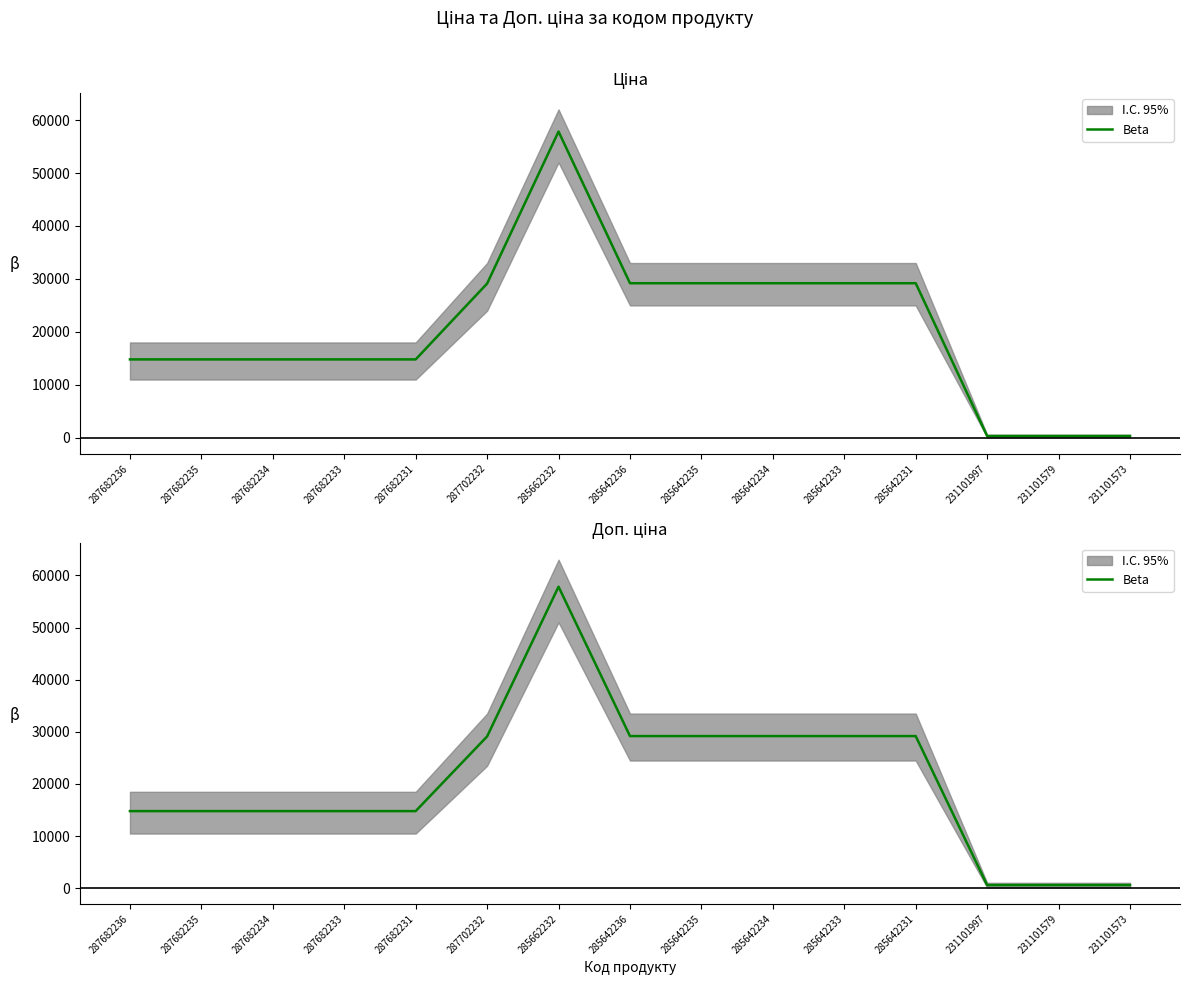

How many interior local peaks (higher than both neighbors) does the data have?

1